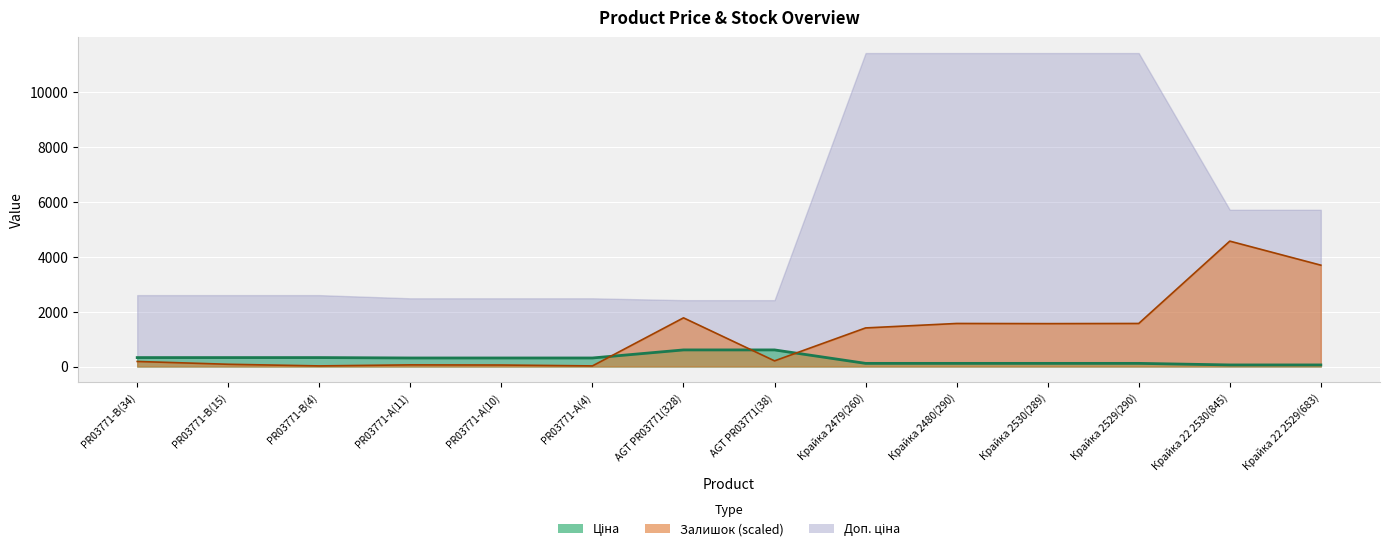

The Залишок series shows 2095.4 at Крайка 2529(290). True or false?

False